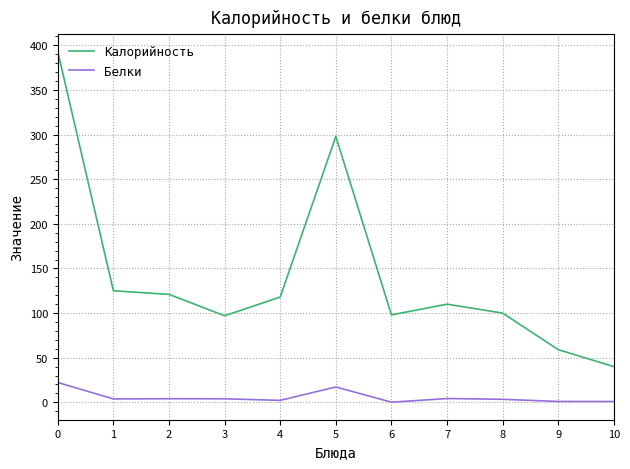

Which series has the largest total across all categories?

Калорийность